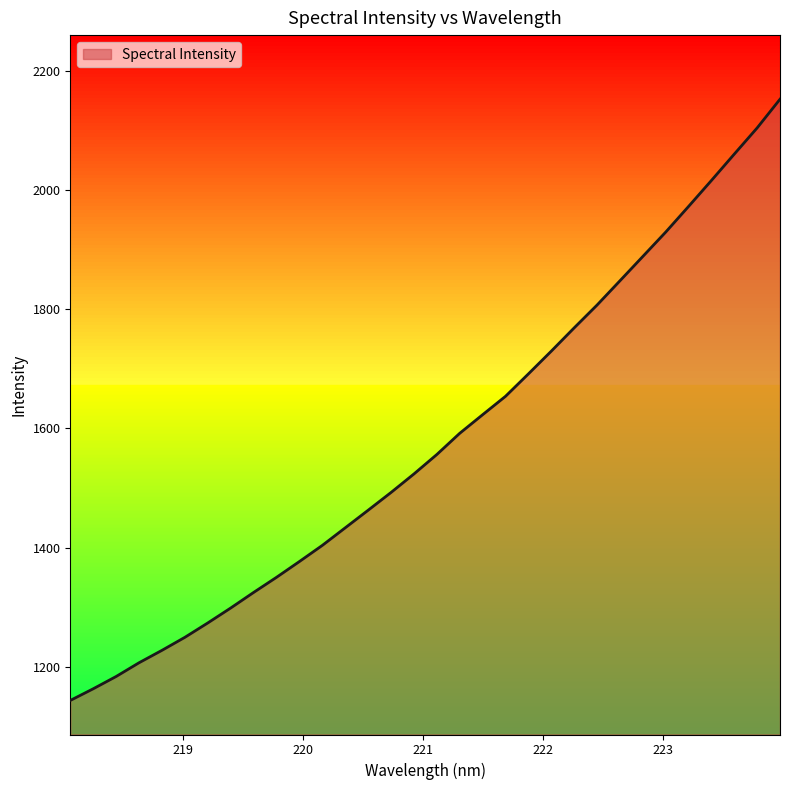

Reading right to left, transcribe all the data shown in this chart.

2152.8	2104.6	2060.6	2016.3	1972.7	1929.6	1888.7	1847.9	1807.2	1768.9	1729.8	1691.6	1654.0	1623.0	1591.9	1556.3	1523.6	1492.5	1462.7	1433.2	1403.7	1376.6	1350.1	1324.7	1298.5	1273.5	1249.3	1227.5	1206.6	1183.5	1162.9	1143.3